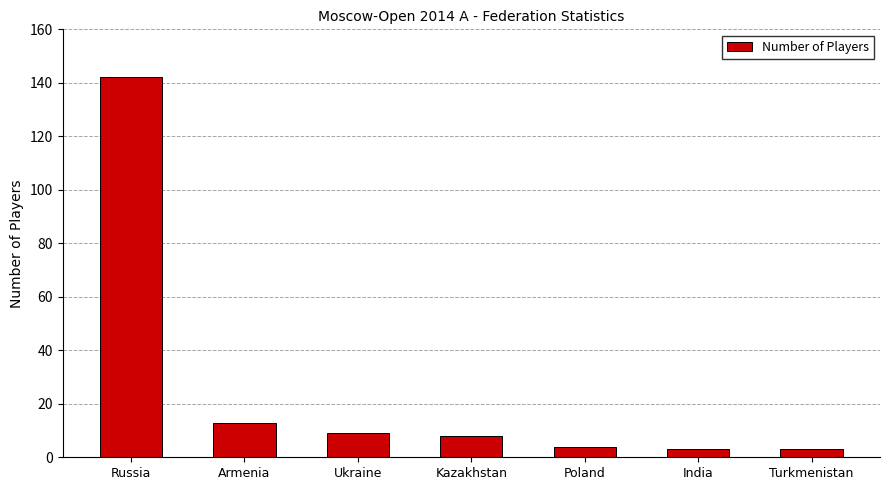

Read the value at Turkmenistan, to the nearest 5.

5